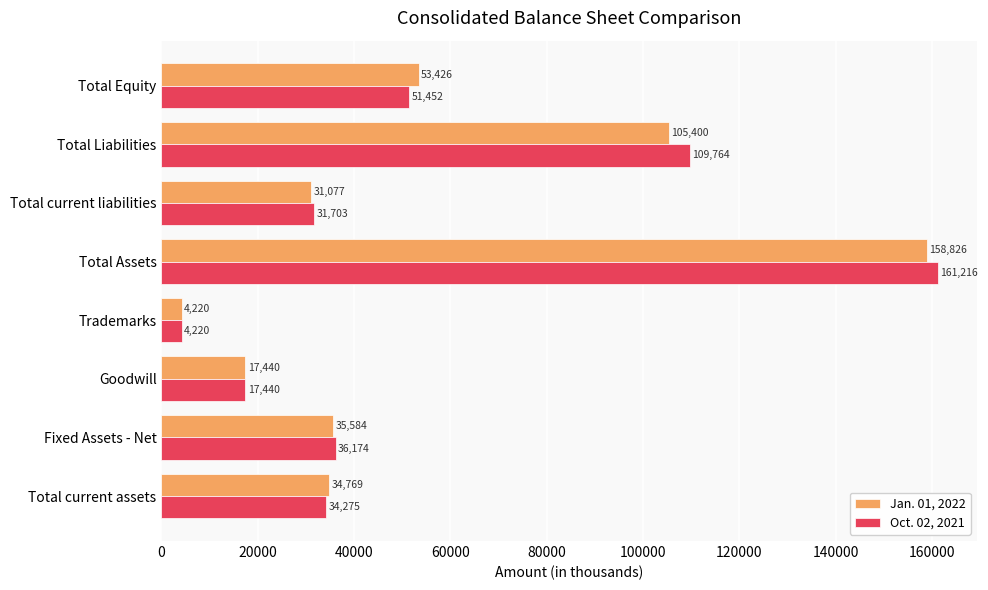

What is the sum of all Jan. 01, 2022 values?

440742